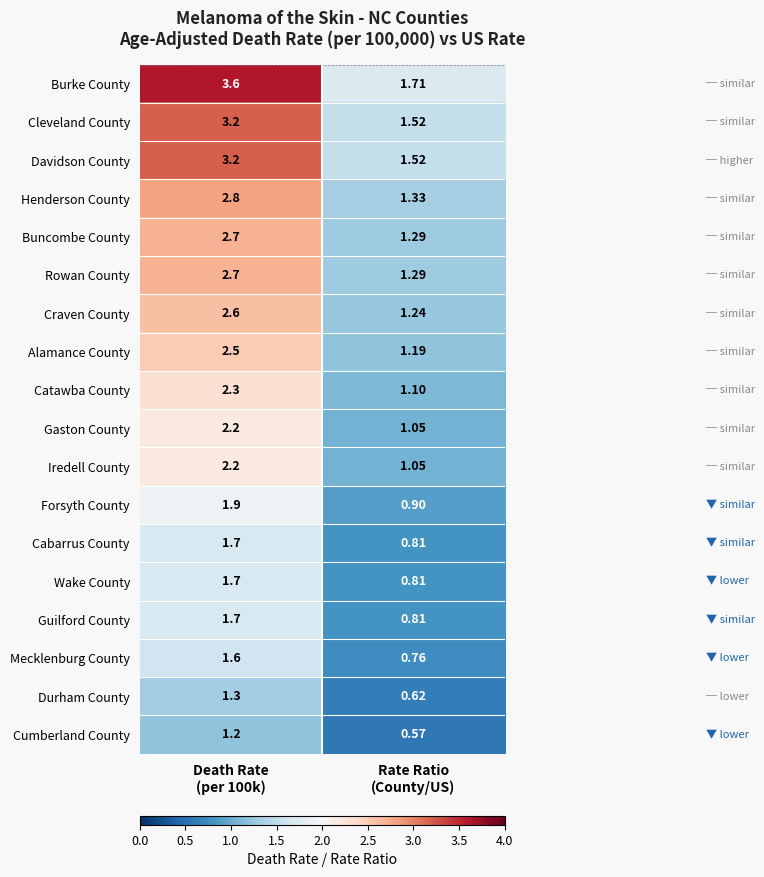

Which series has the largest total across all categories?

Burke County